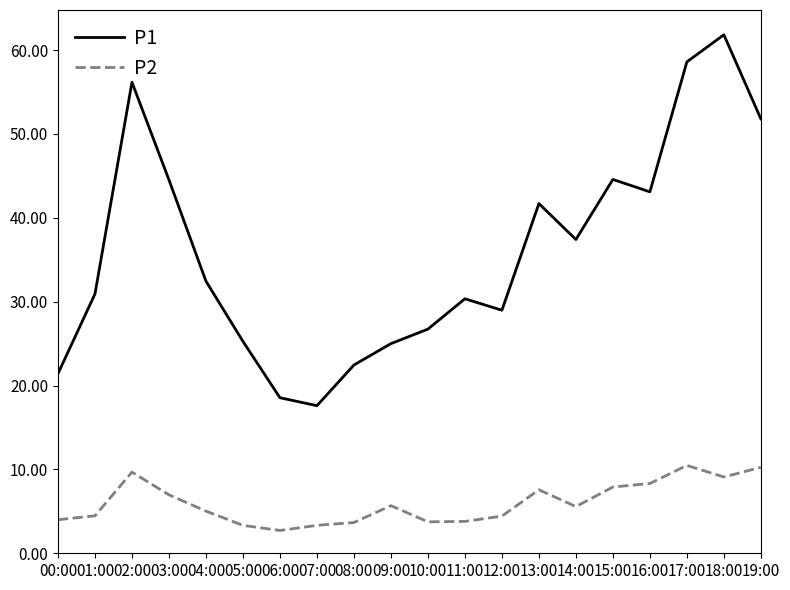

How many lines are shown in the chart?

2